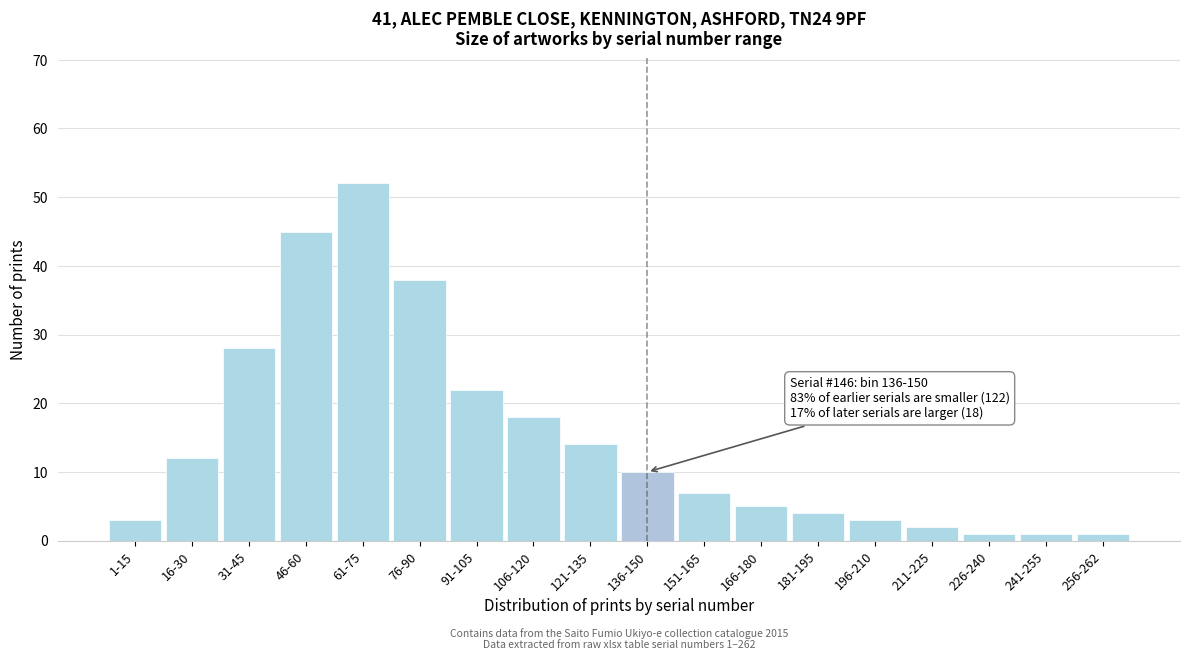

Reading left to right, list all the values displayed in this chart.

3	12	28	45	52	38	22	18	14	10	7	5	4	3	2	1	1	1